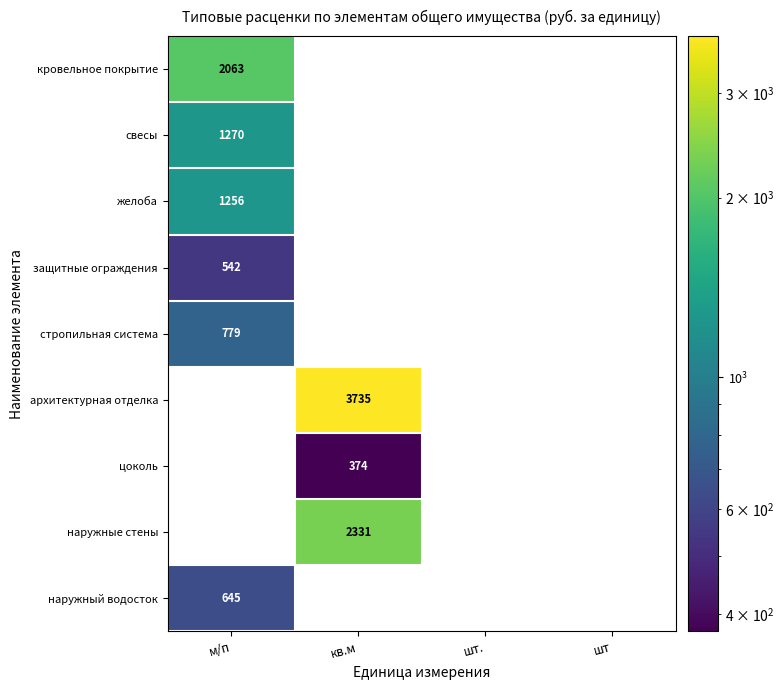

Is the value of стропильная система at м/п greater than the value of цоколь at кв.м?

Yes